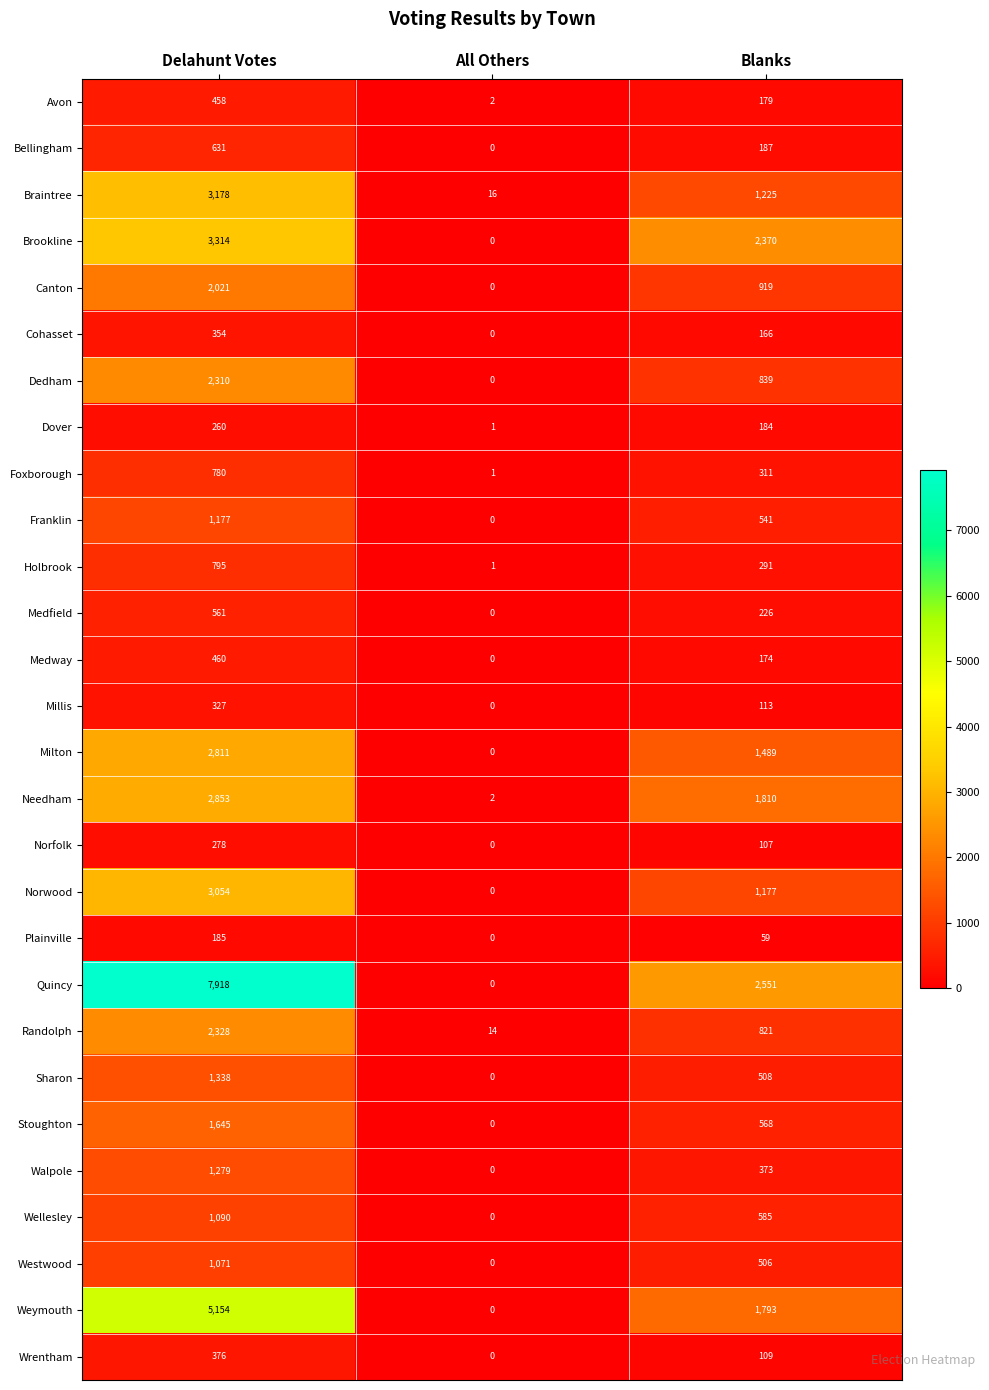

At Delahunt Votes, list the series in order from largest to smallest.

Quincy, Weymouth, Brookline, Braintree, Norwood, Needham, Milton, Randolph, Dedham, Canton, Stoughton, Sharon, Walpole, Franklin, Wellesley, Westwood, Holbrook, Foxborough, Bellingham, Medfield, Medway, Avon, Wrentham, Cohasset, Millis, Norfolk, Dover, Plainville